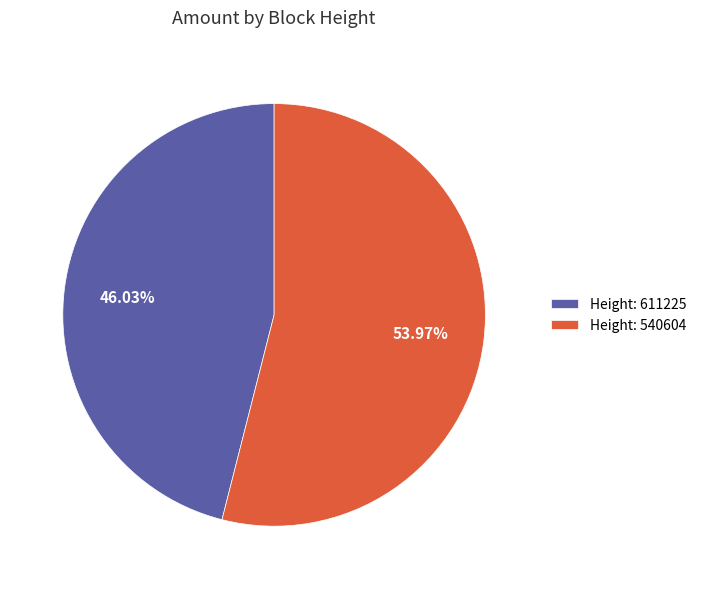

Which category accounts for the majority?

Height: 540604